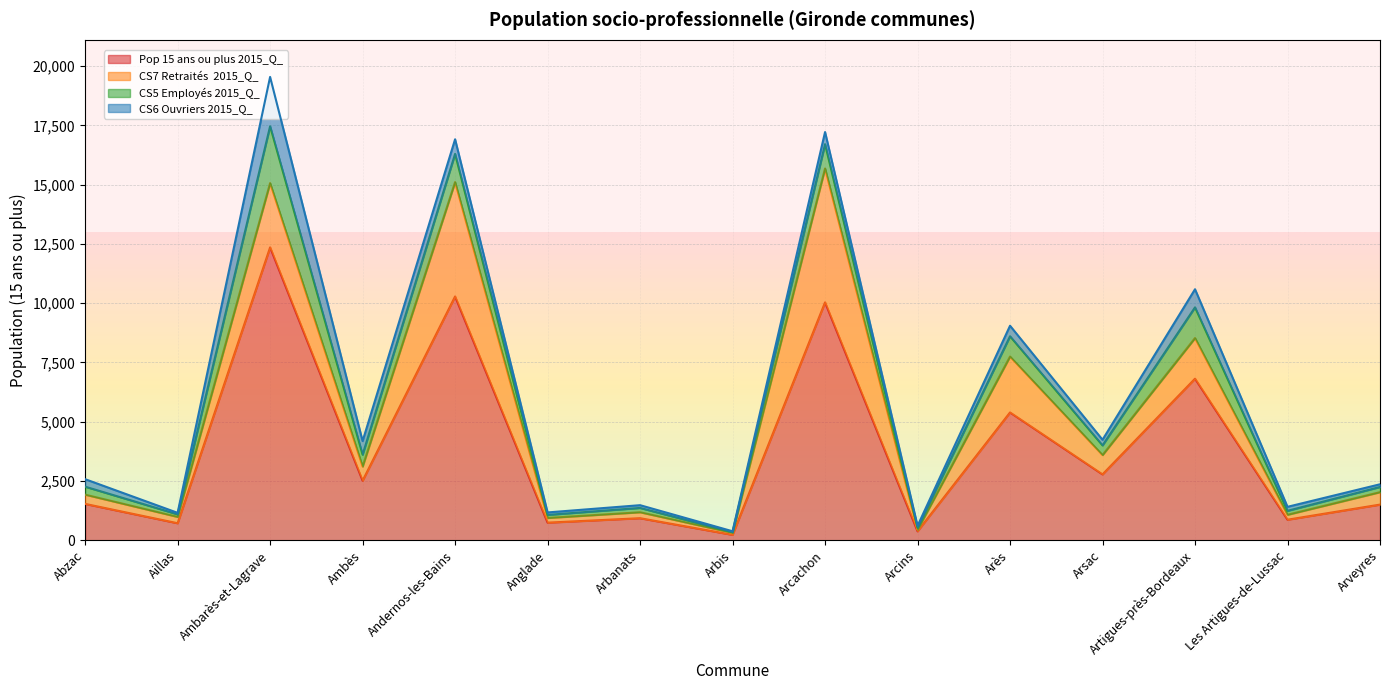

Rank the series at Arcachon from lowest to highest value.

CS6 Ouvriers 2015_Q_, CS5 Employés 2015_Q_, CS7 Retraités  2015_Q_, Pop 15 ans ou plus 2015_Q_